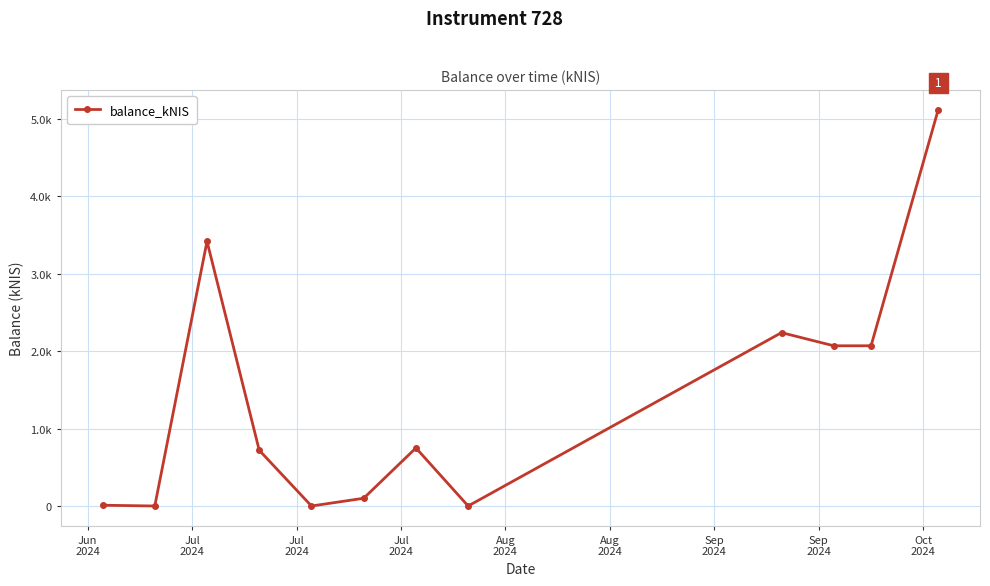

What is the average value?

1.4